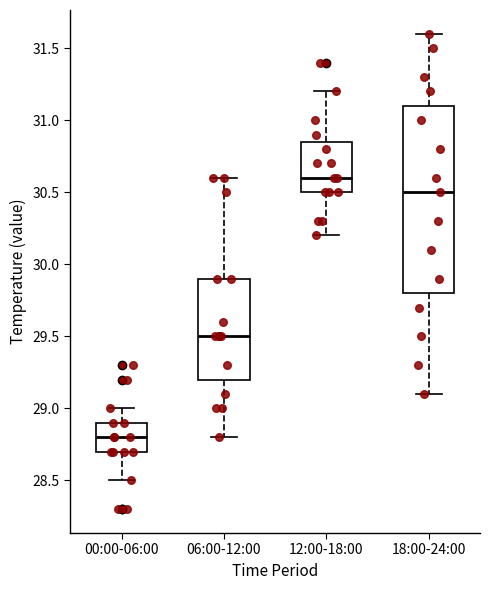

Which box is the tallest, from its lower edge to its upper edge?

18:00-24:00